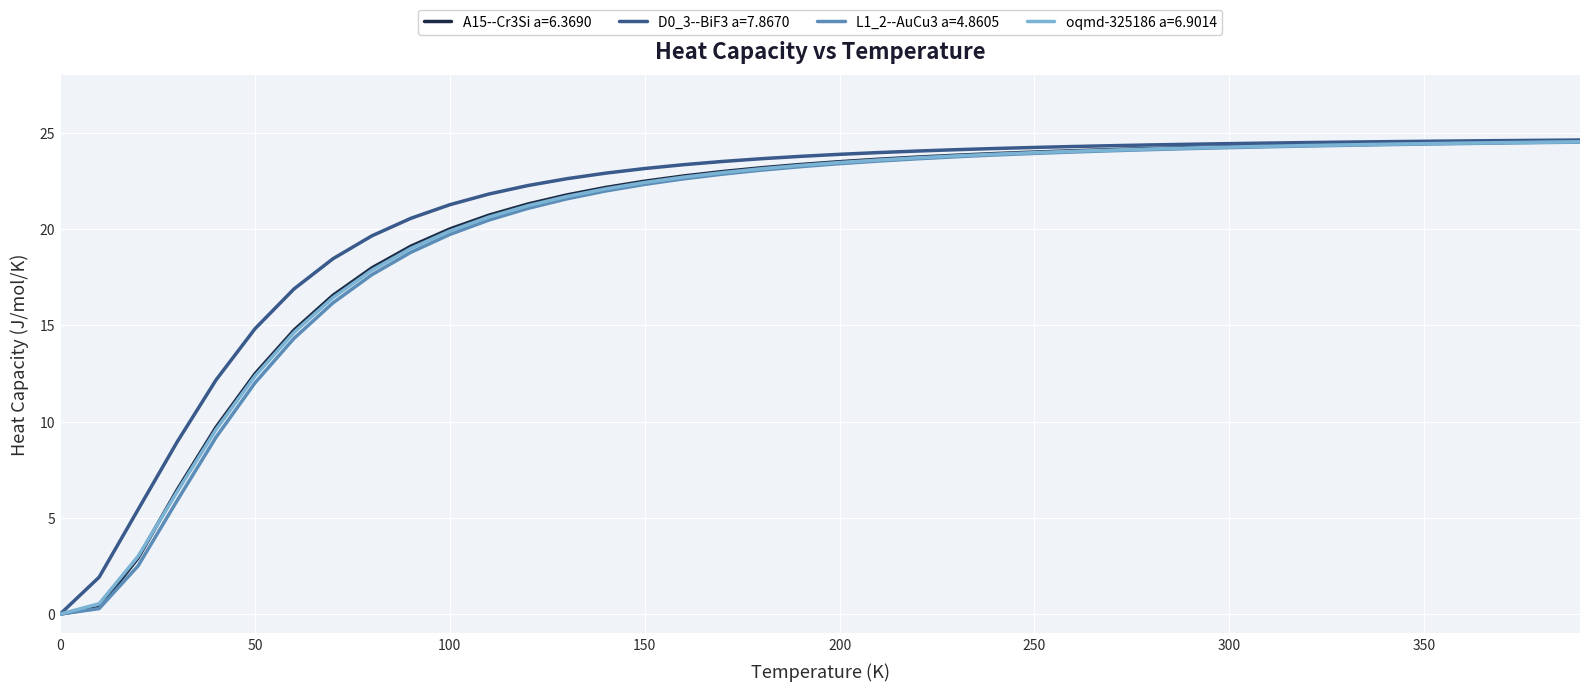

What is the highest value of the oqmd-325186 a=6.9014 series?

24.5